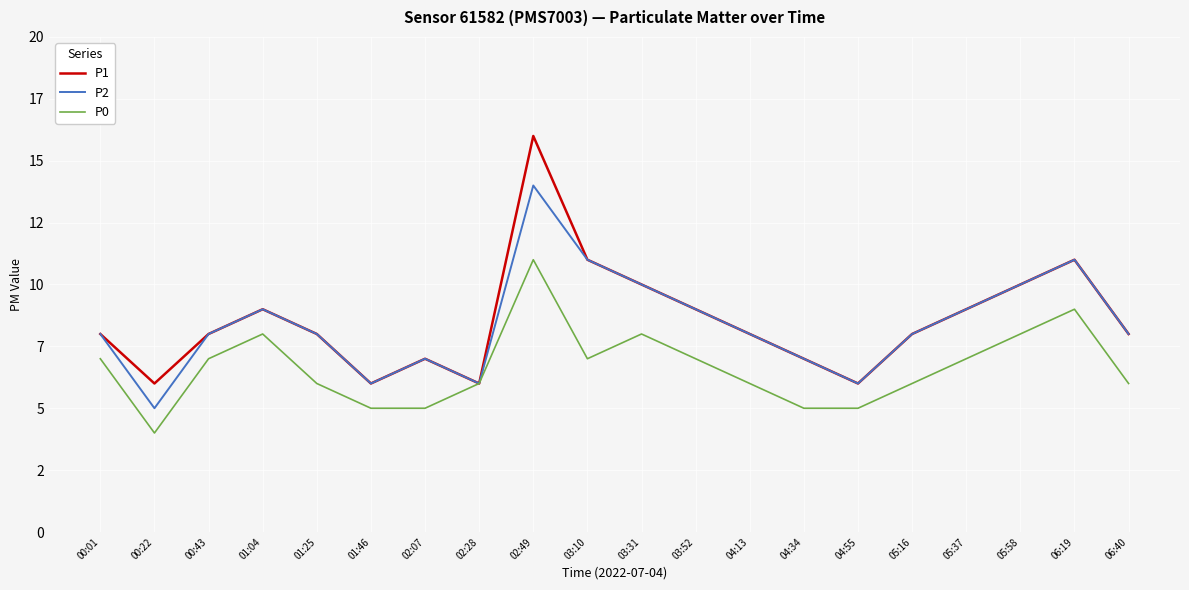

Does the chart have visible grid lines?

Yes